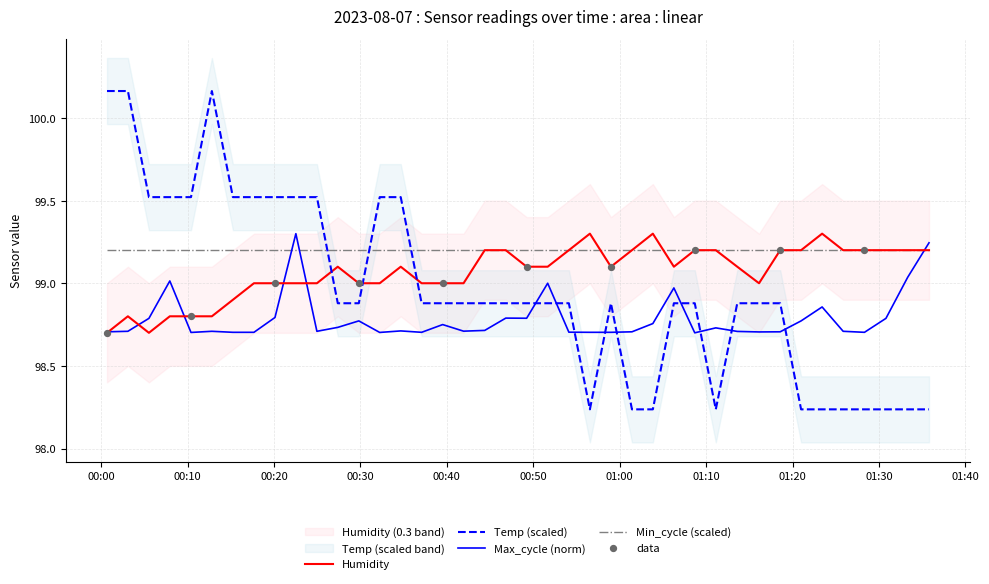

True or false: Humidity and Temp (scaled) cross at least once.

True